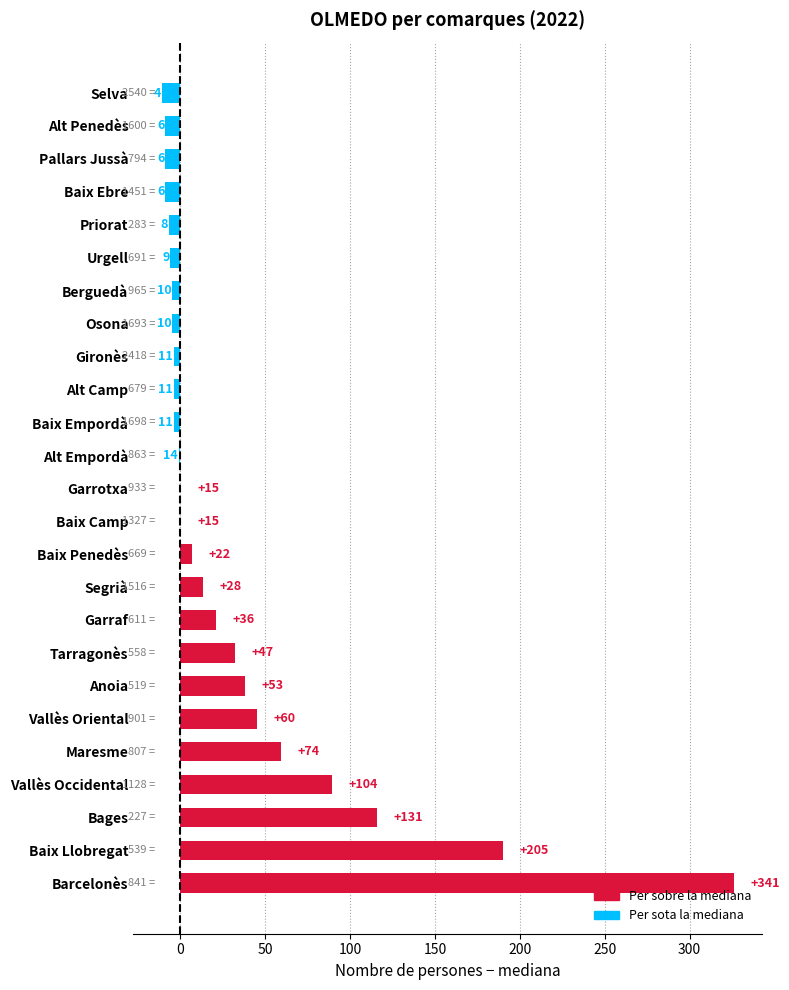

What is the sum of all values?

862